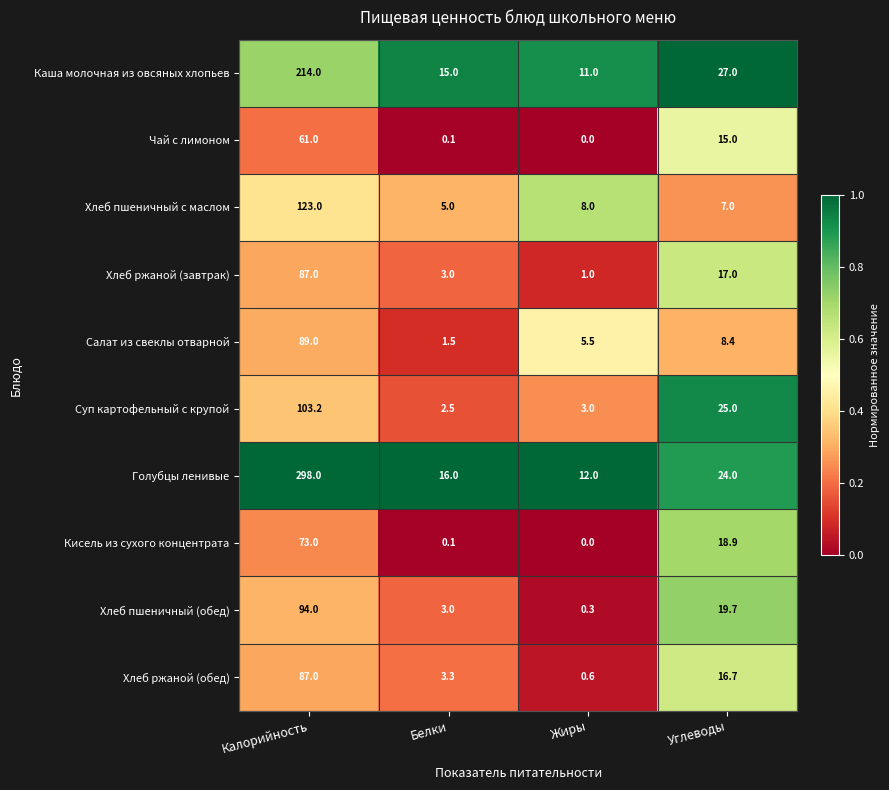

At which label does Голубцы ленивые reach its peak?

Калорийность